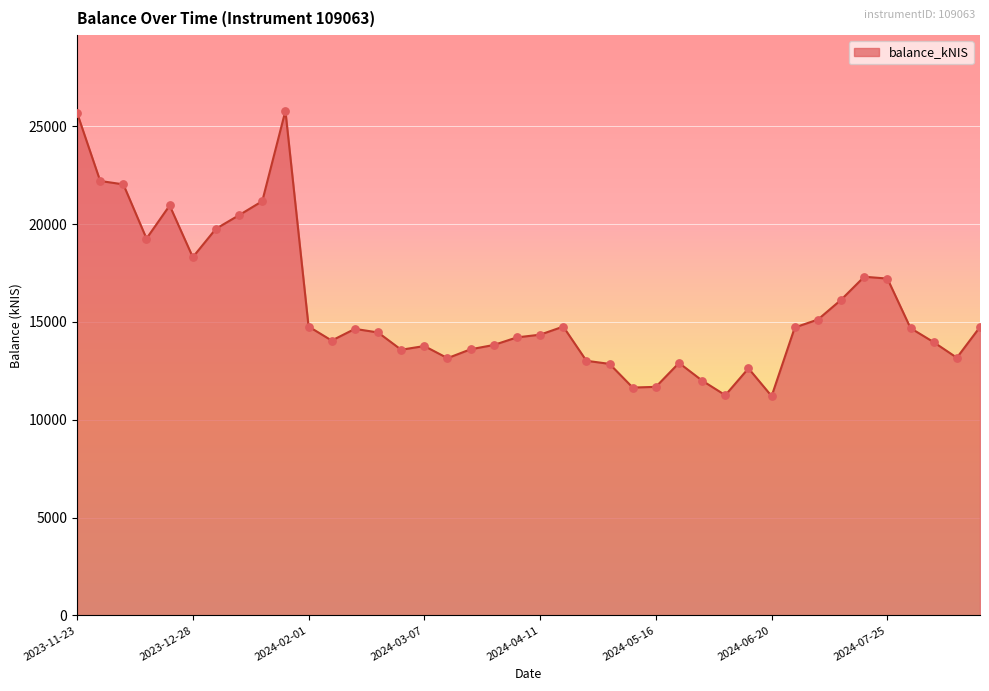

What is the greatest value displayed?

25787.7